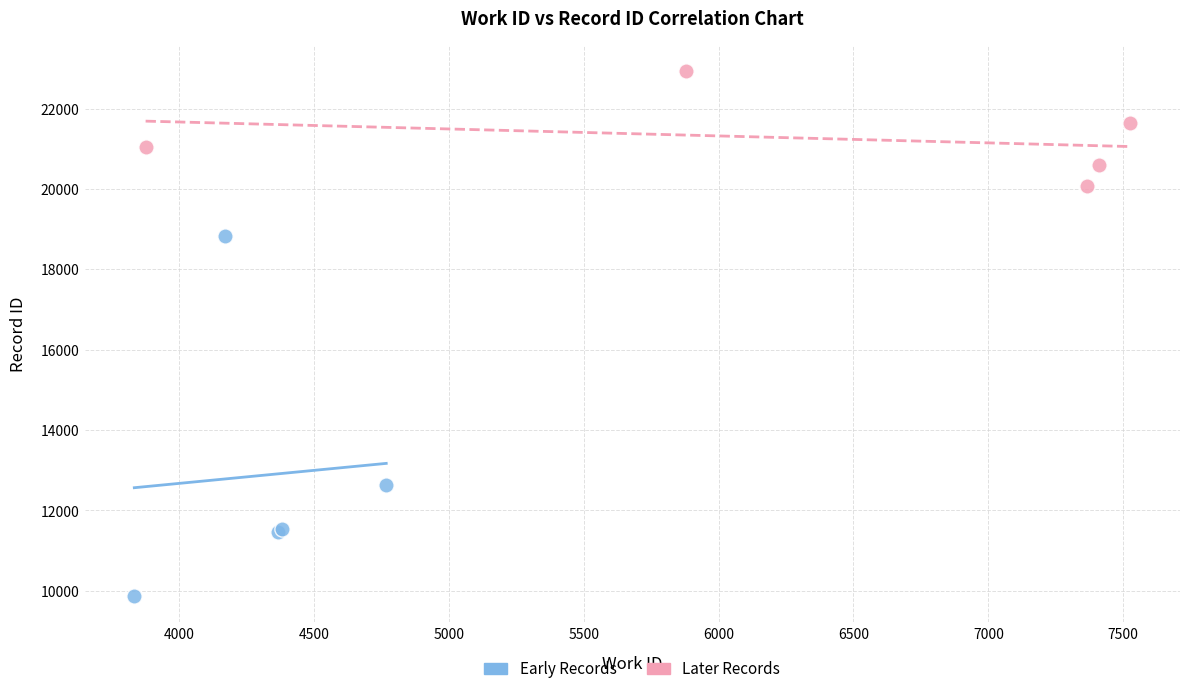

Which series reaches the maximum Y coordinate?

Later Records